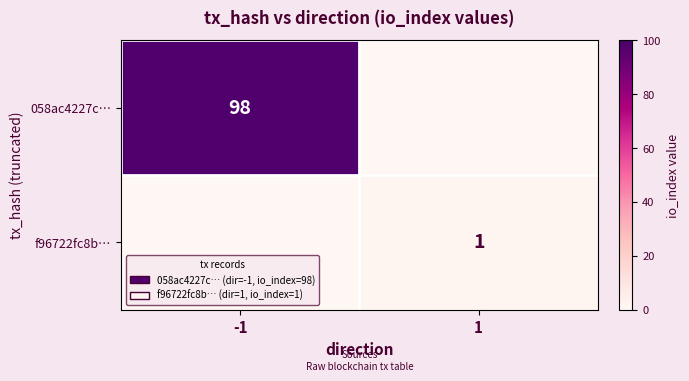

The f96722fc8b… series shows 1 at 1. True or false?

True